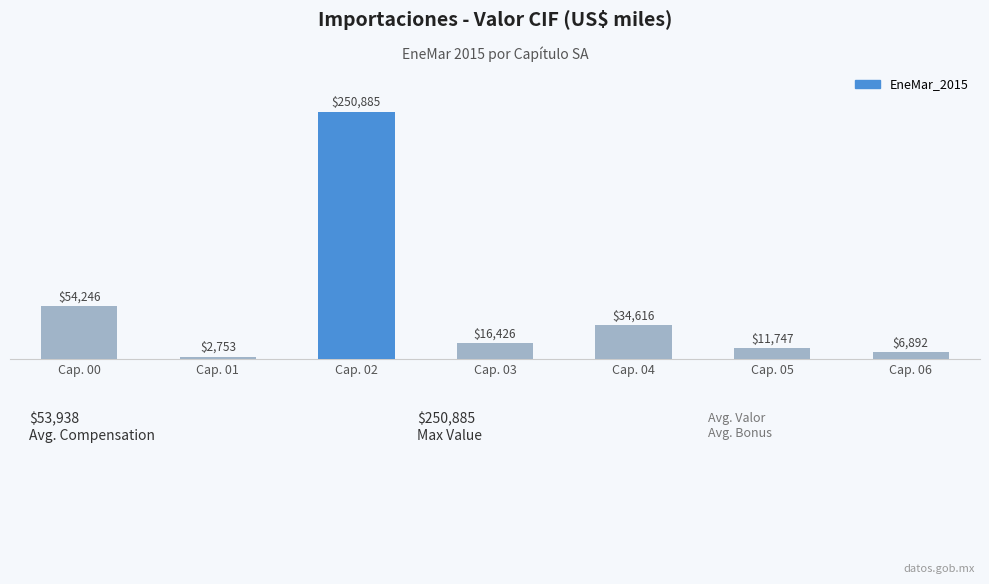

Reading right to left, extract all data points from this chart.

Cap. 06=6892	Cap. 05=11747	Cap. 04=34616	Cap. 03=16426	Cap. 02=250885	Cap. 01=2753	Cap. 00=54246